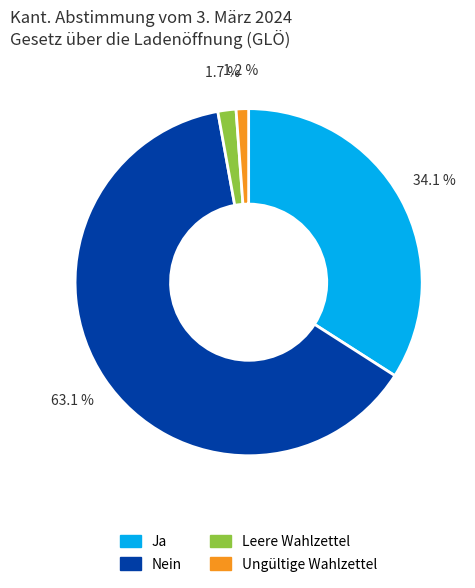

How many segments does this pie chart have?

4